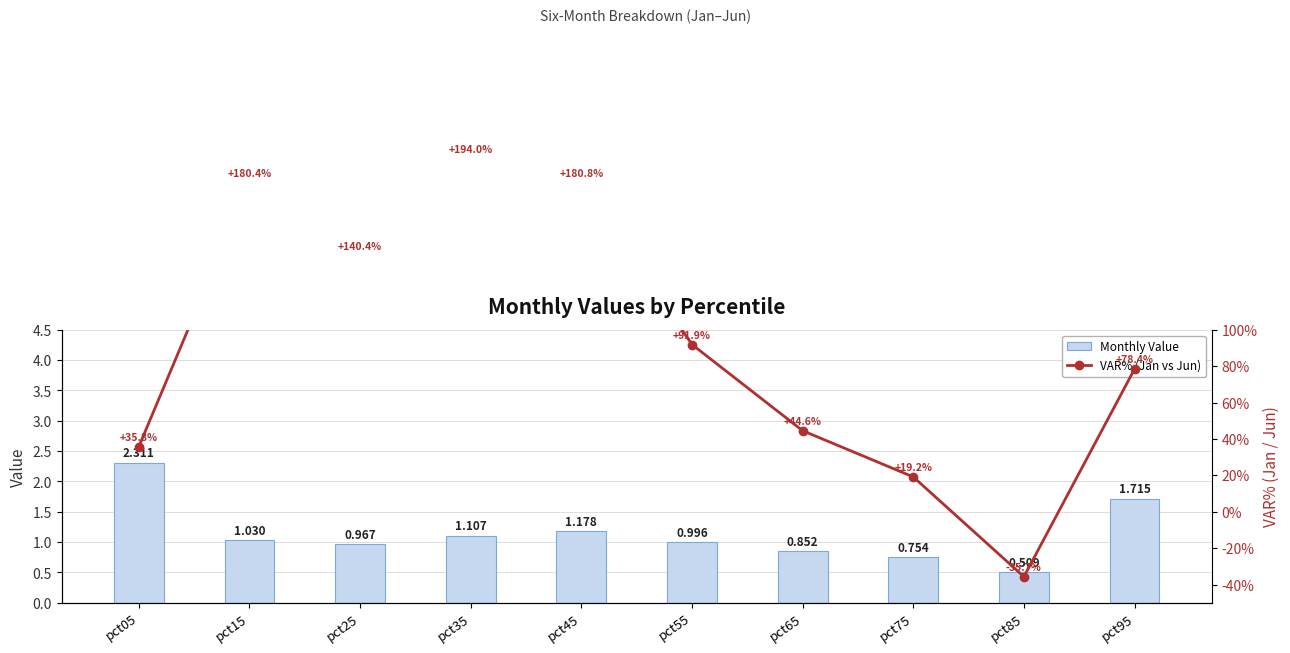

What is the minimum value for VAR% (Jan vs Jun)?

-35.7